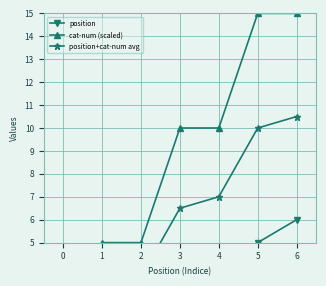

What is the value of the cat-num (scaled) point at the 6th from the left?

15